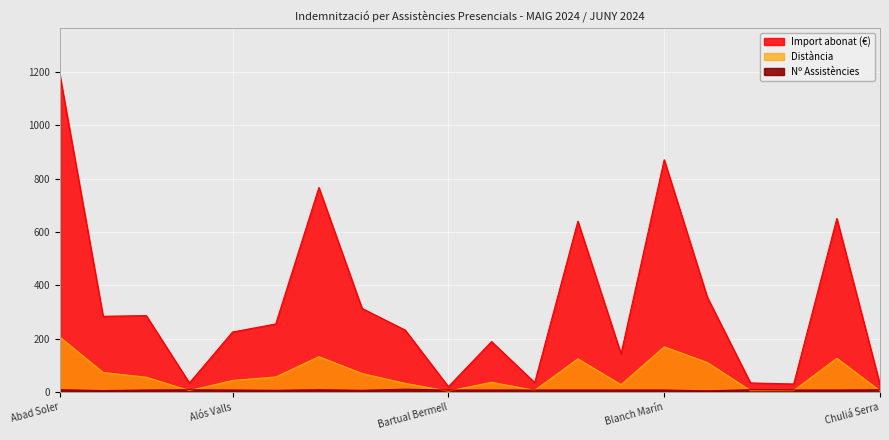

What is the label of the 2nd point from the left?

Aguilella Ramos, Salvador